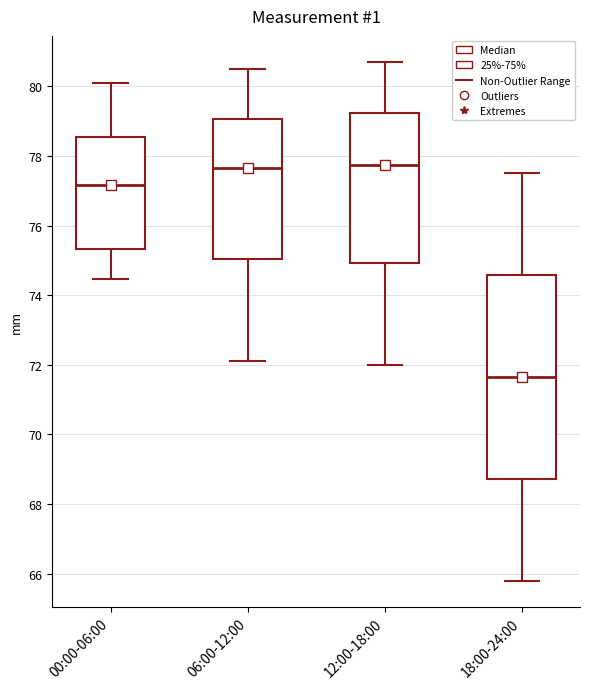

Comparing the boxes themselves (not the whiskers), which one is the tallest?

18:00-24:00